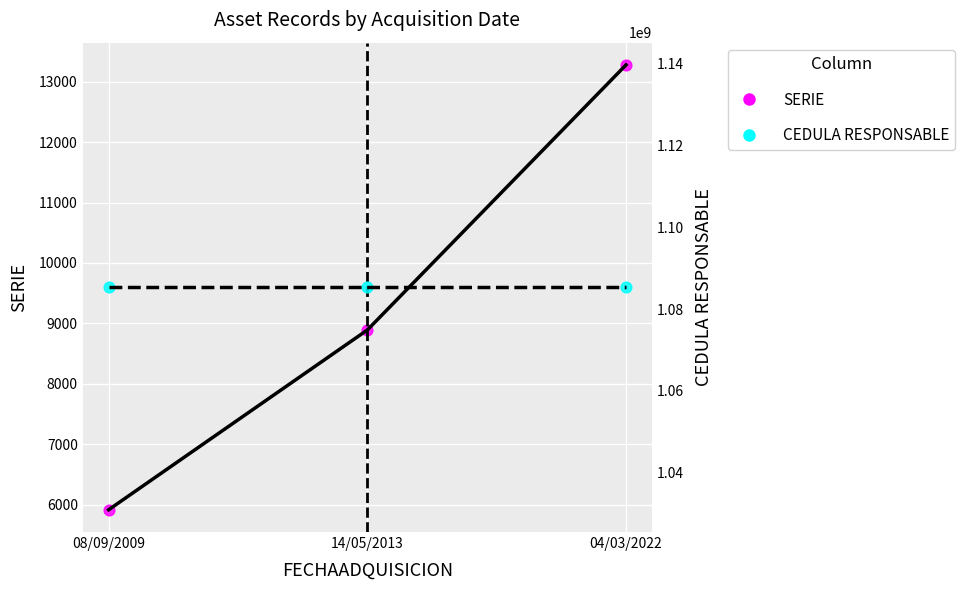

What are all the series names shown in the legend?

SERIE, CEDULA RESPONSABLE